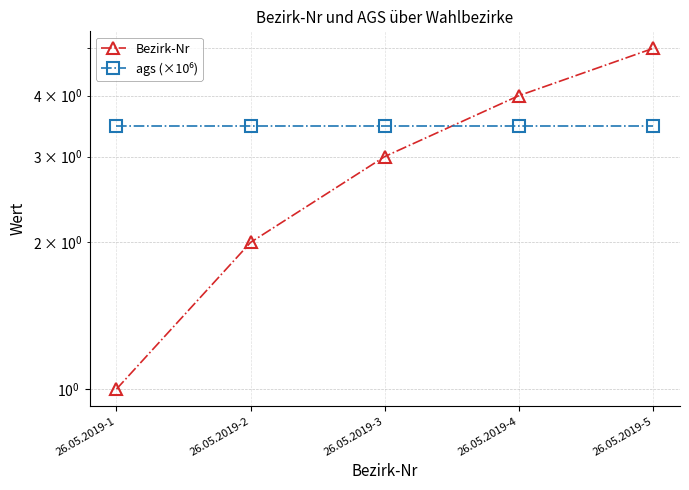

List the series in order of their peak value, lowest first.

ags (×10⁶), Bezirk-Nr